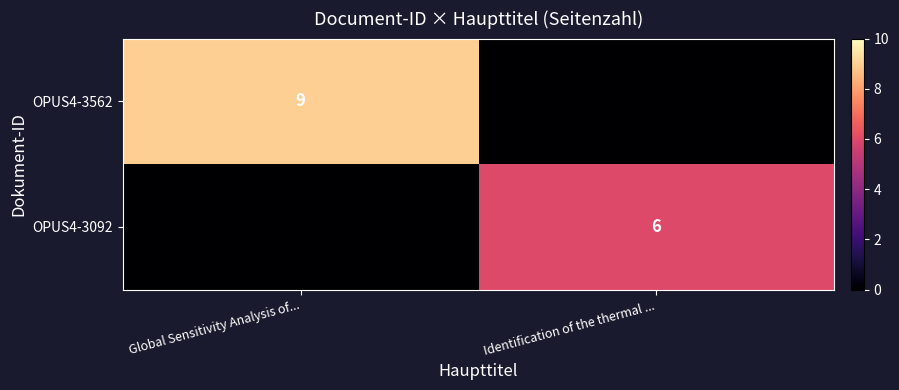

Which has a higher value, Identification of the thermal ... or Global Sensitivity Analysis of...?

Global Sensitivity Analysis of...